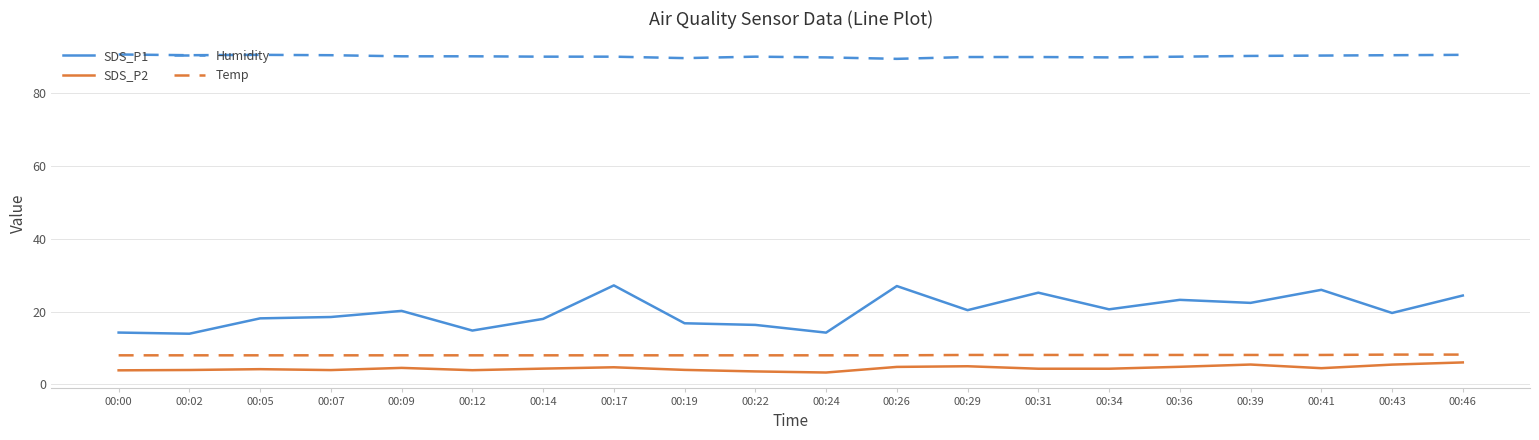

What is the highest value of the Temp series?

8.2